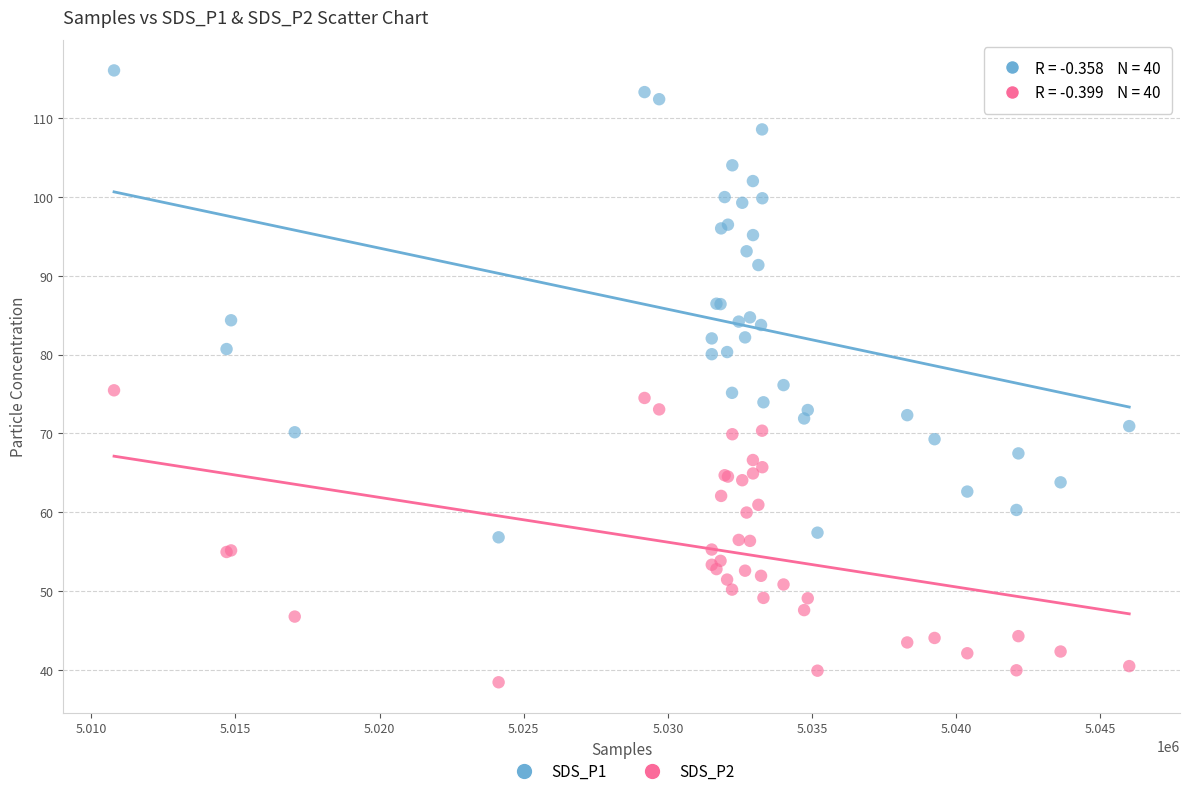

Which series has the largest Y range (max minus min)?

SDS_P1